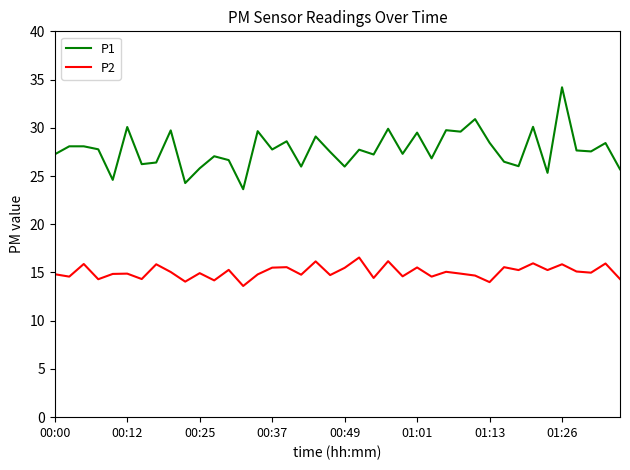

List the series in order of their overall mean, lowest first.

P2, P1